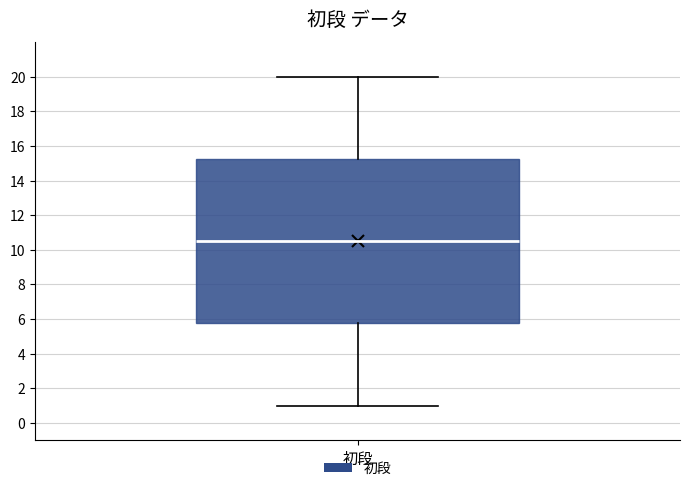

Where does the median line of the box for 初段 sit on the y-axis? The values are not printed on the chart, so give them approximately, as read against the axis.

10.6